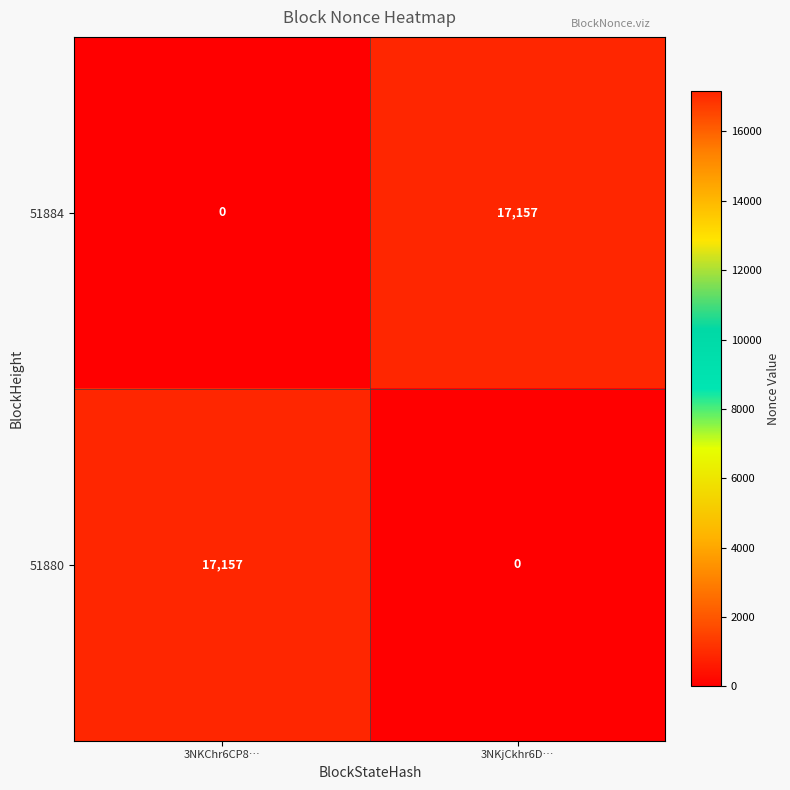

What is the spread (max minus min) of values at 3NKChr6CP8…?

17157